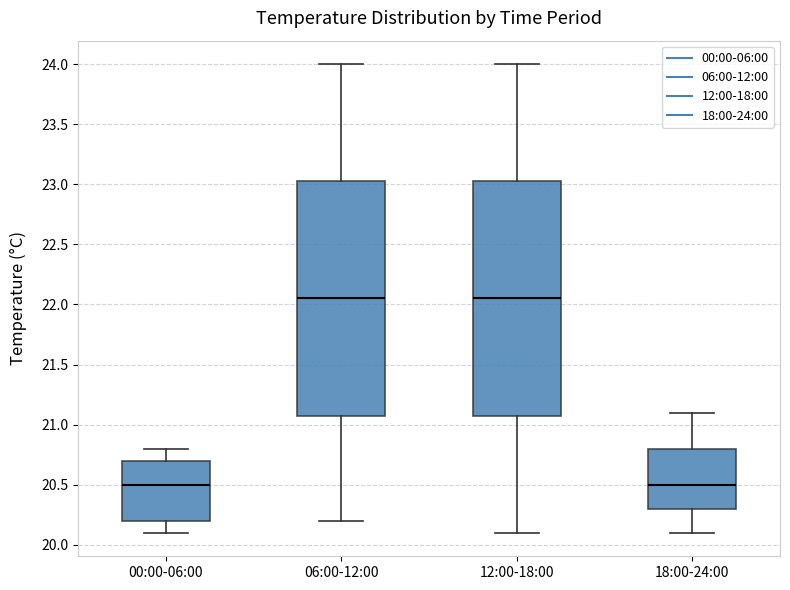

Reading left to right, transcribe this box plot: for each box, give where its median line is, the range the box spans, and where its two whiskers end, as read against the y-axis. The values are not printed on the chart, so give them approximately, as read against the axis.

00:00-06:00: median 20.50, box 20.20 to 20.70, whiskers 20.10 to 20.80
06:00-12:00: median 22.05, box 21.10 to 23.05, whiskers 20.20 to 24.00
12:00-18:00: median 22.05, box 21.10 to 23.05, whiskers 20.10 to 24.00
18:00-24:00: median 20.50, box 20.30 to 20.80, whiskers 20.10 to 21.10